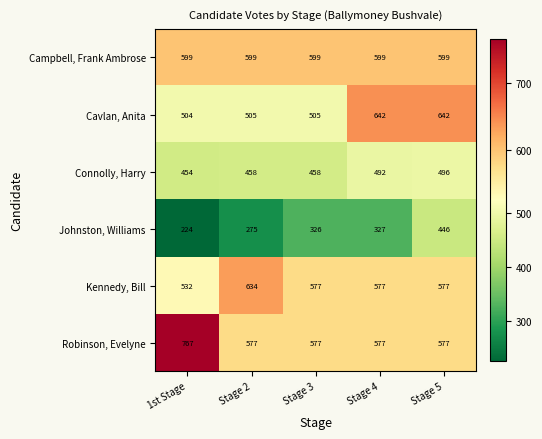

The value of Campbell, Frank Ambrose at Stage 5 is 409. True or false?

False